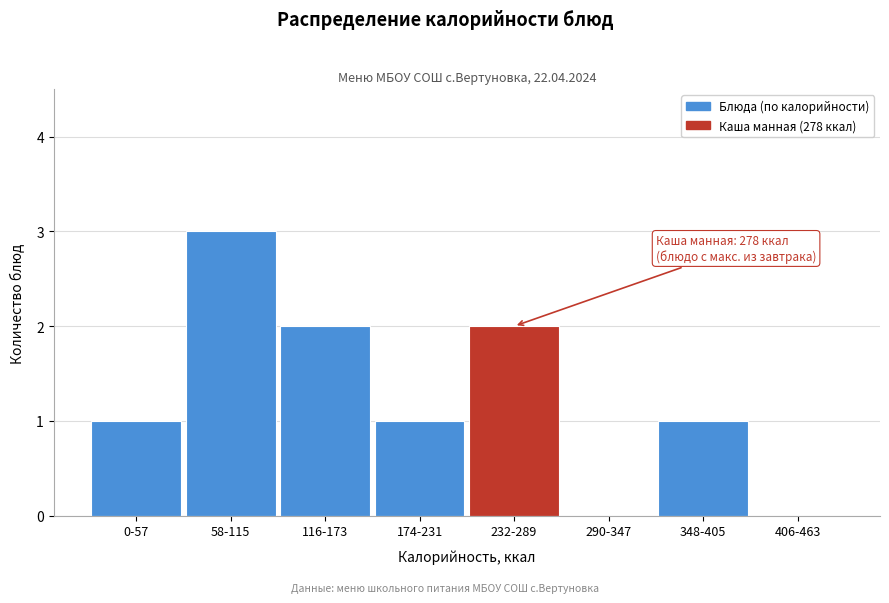

Reading right to left, transcribe all the data shown in this chart.

406-463=0	348-405=1	290-347=0	232-289=2	174-231=1	116-173=2	58-115=3	0-57=1